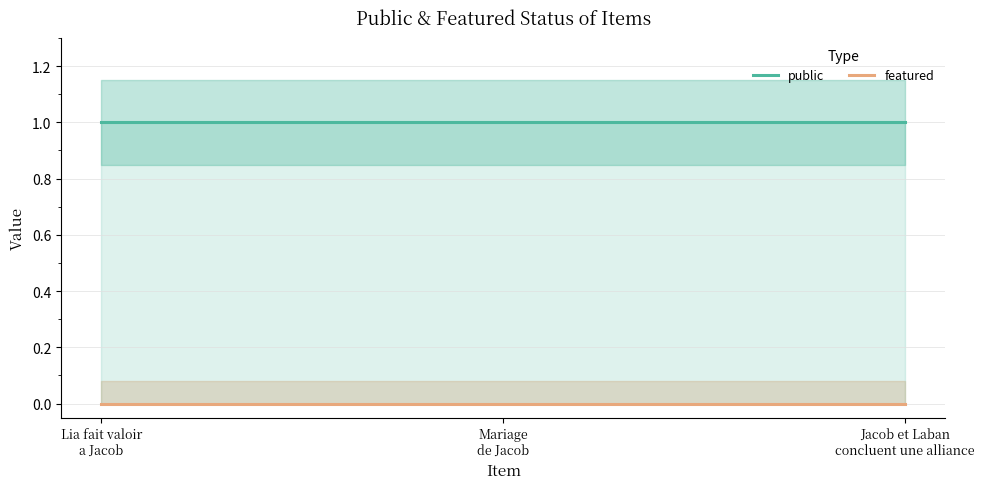

At which label does public reach its minimum?

Lia fait valoir a Jacob les mandragores